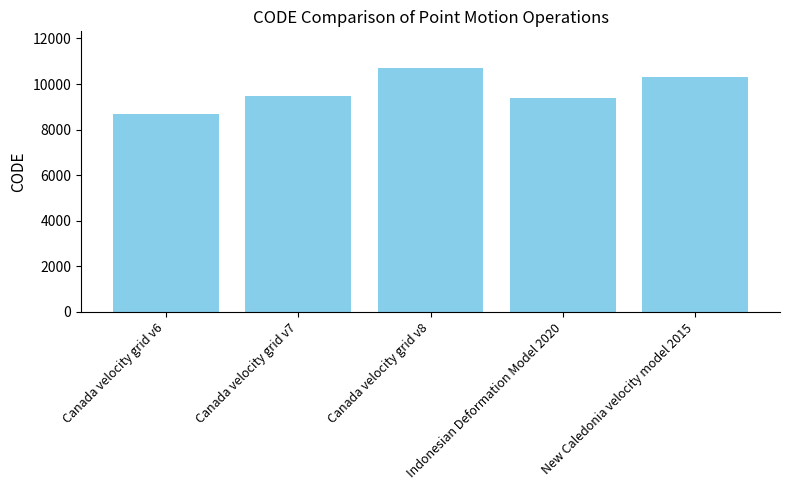

Does the chart contain any negative values?

No